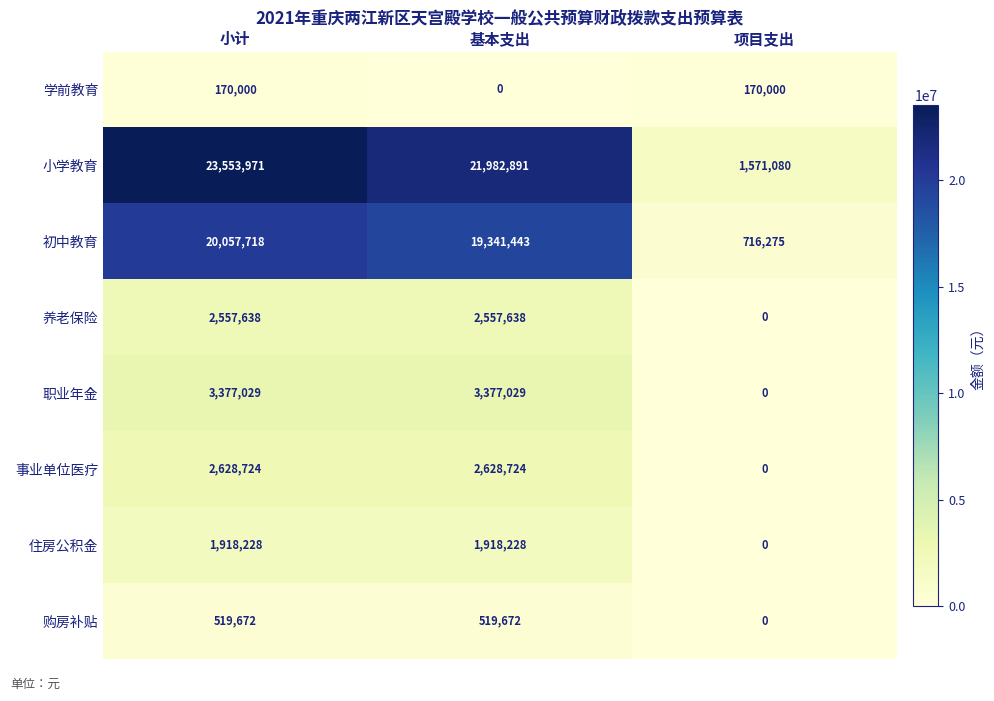

The value of 职业年金 at 基本支出 is 3377029. True or false?

True